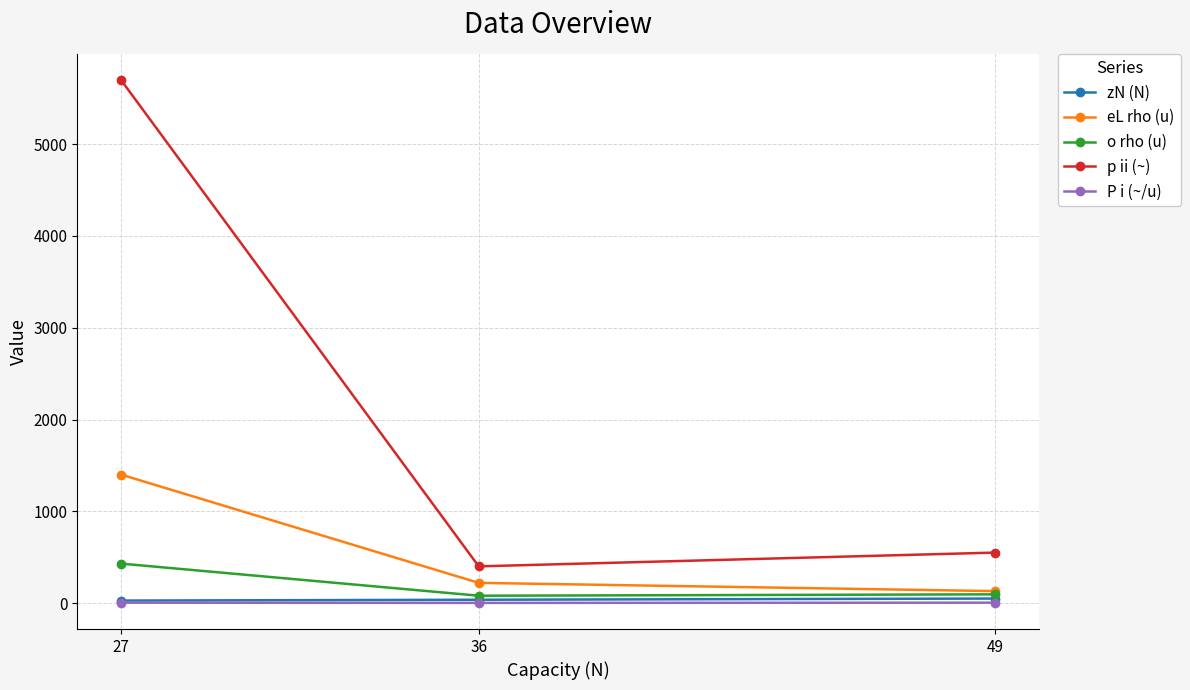

Between 27 and 49, which series saw the biggest shift?

p ii (~)